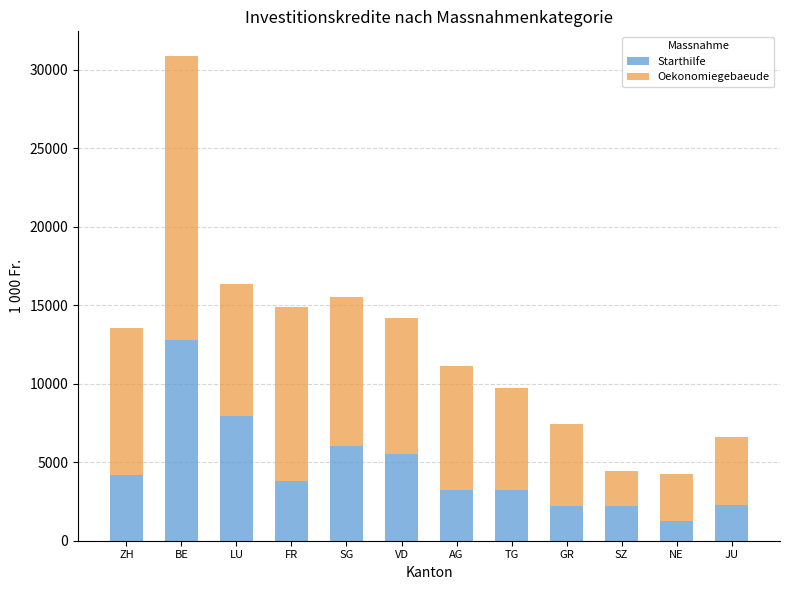

Are the bars grouped side by side (vs. stacked)?

No